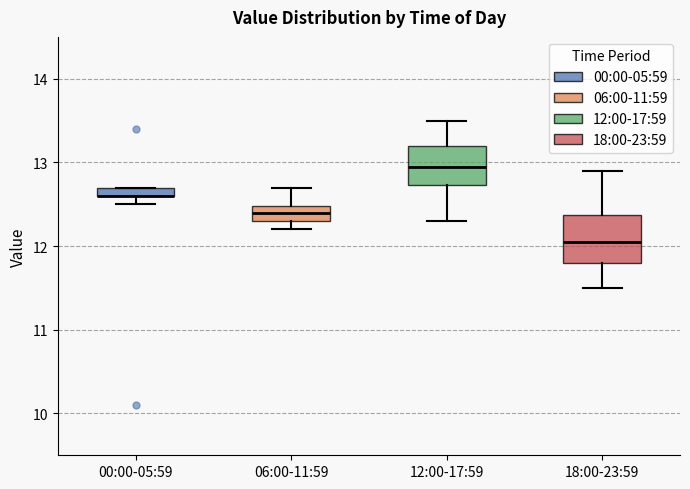

Where does the median line of the box for 12:00-17:59 sit on the y-axis? The values are not printed on the chart, so give them approximately, as read against the axis.

13.0